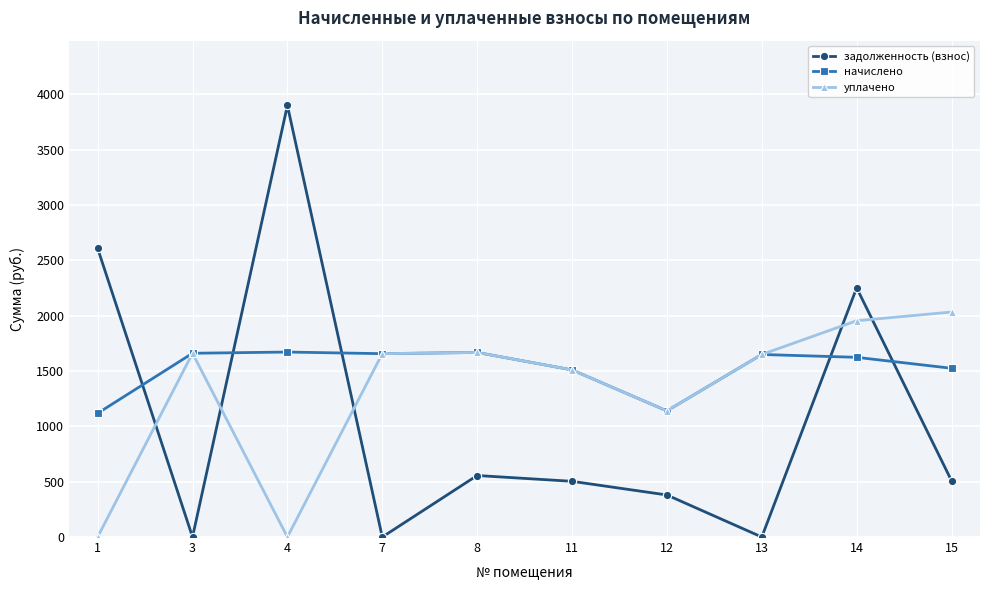

What is the value of the начислено point at the 1st from the left?

1118.1